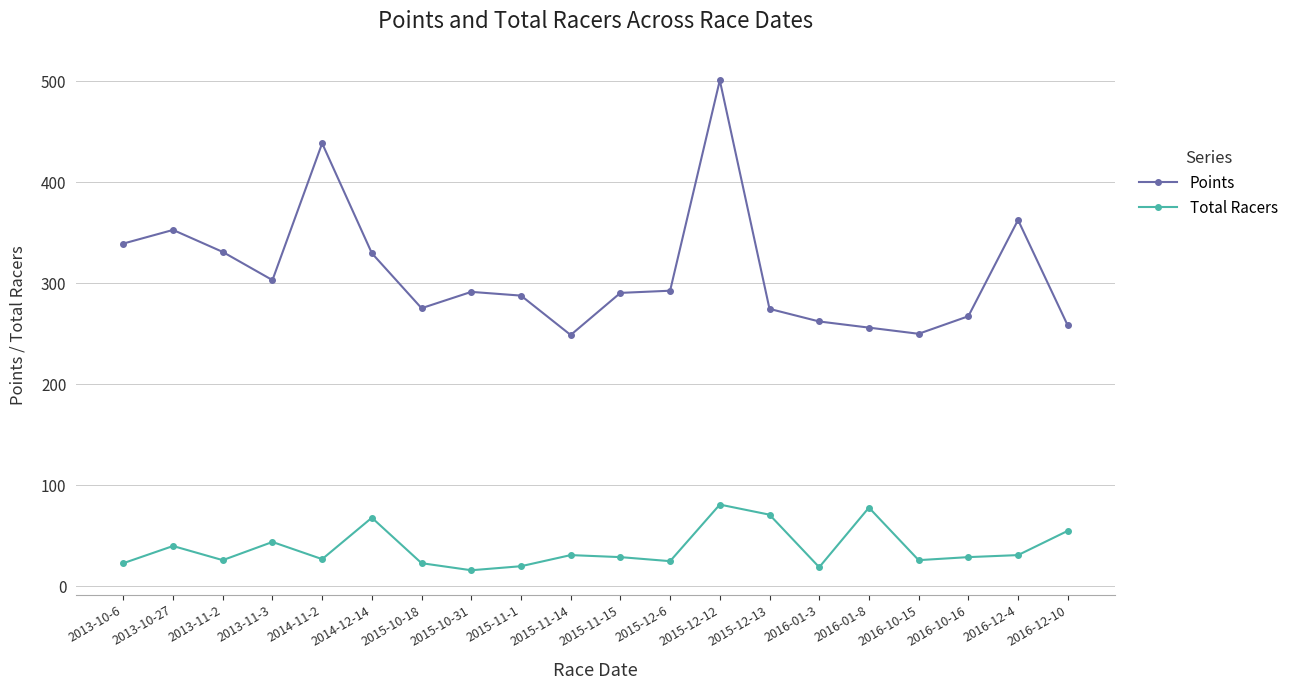

What is the label of the 9th point from the left?

2015-11-1